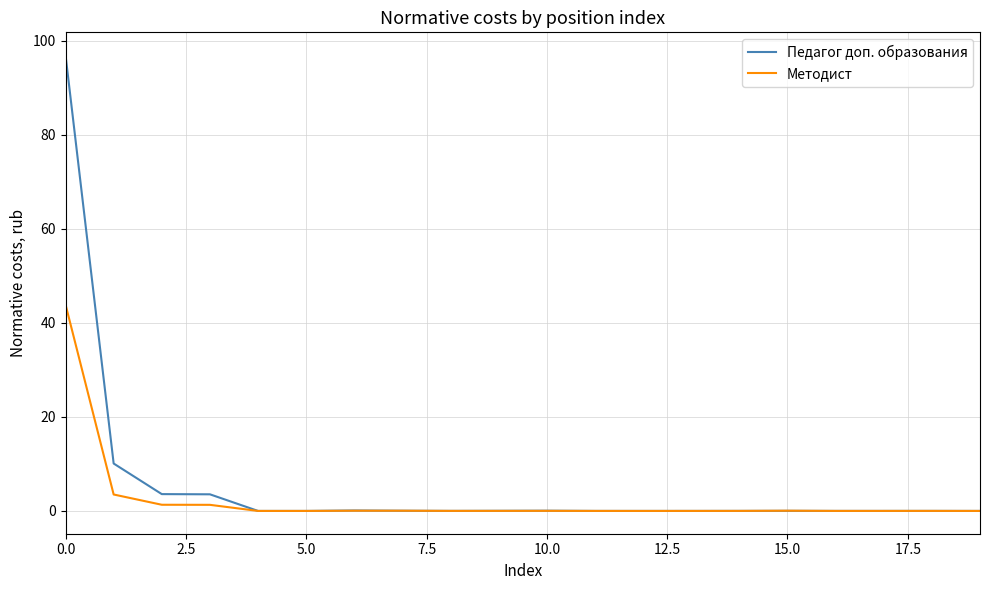

What is the maximum value for Педагог доп. образования?

96.9